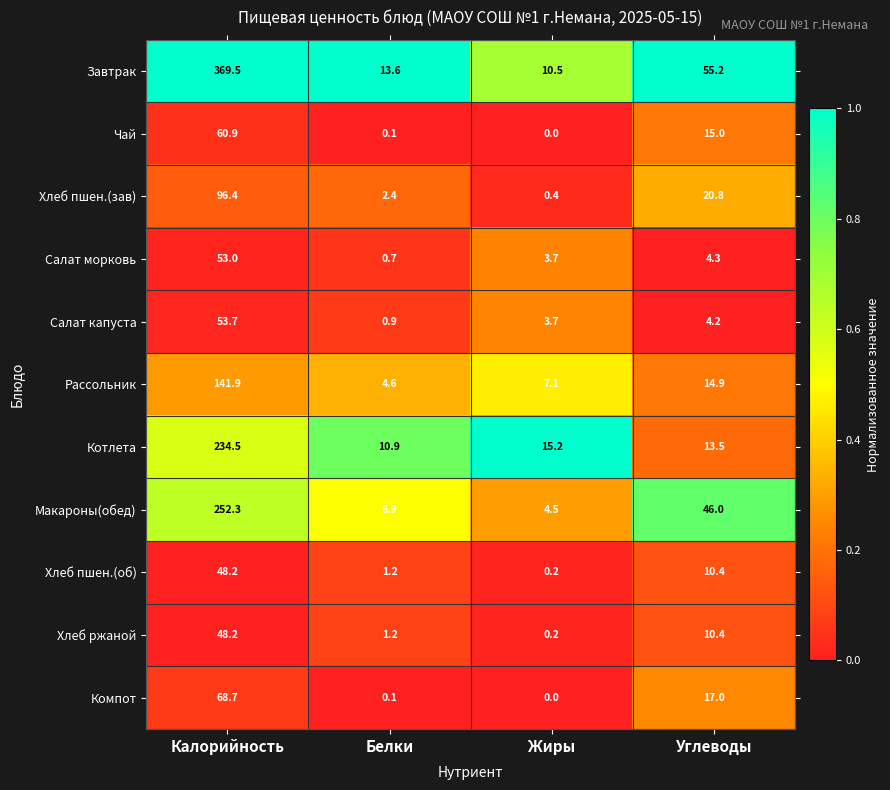

Rank the categories by Рассольник value from highest to lowest.

Калорийность, Углеводы, Жиры, Белки